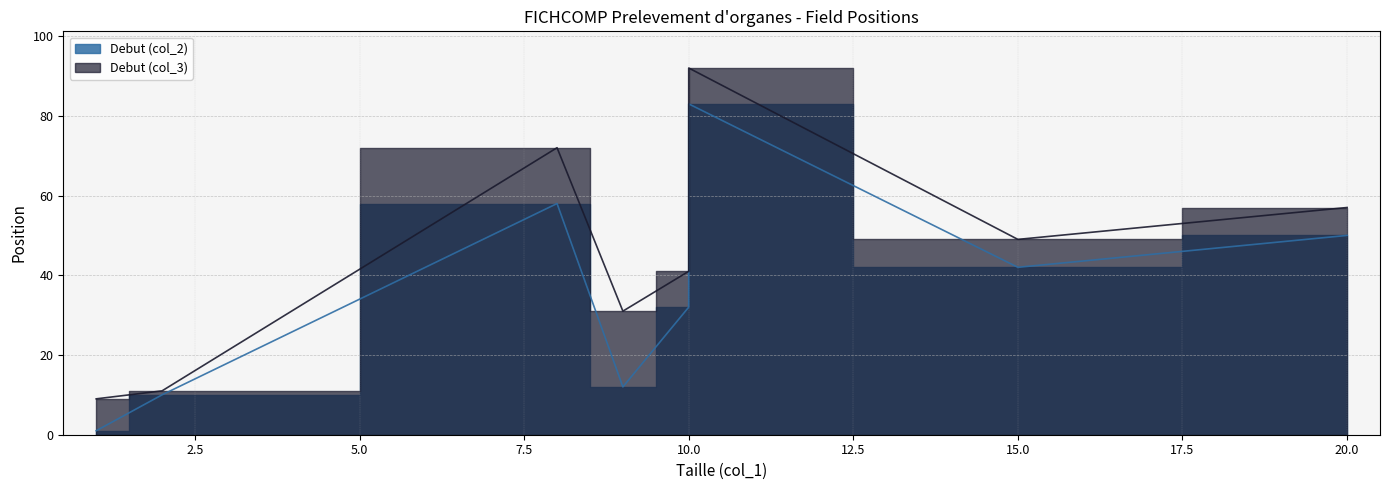

True or false: Debut_col2 has more than 2 interior local peaks.

False